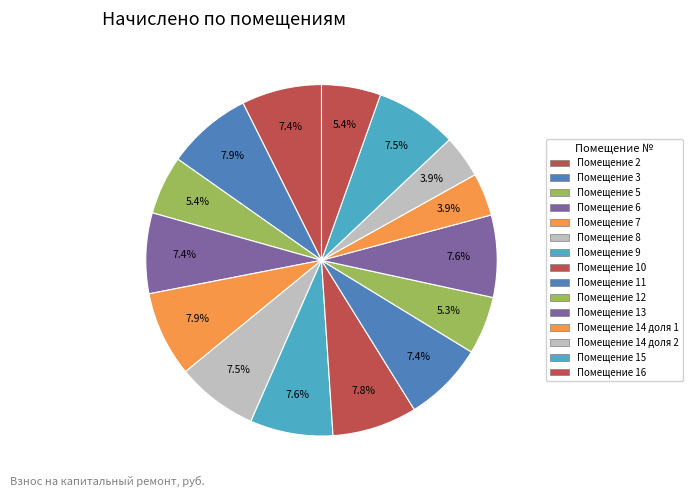

Does any single category account for the majority?

No